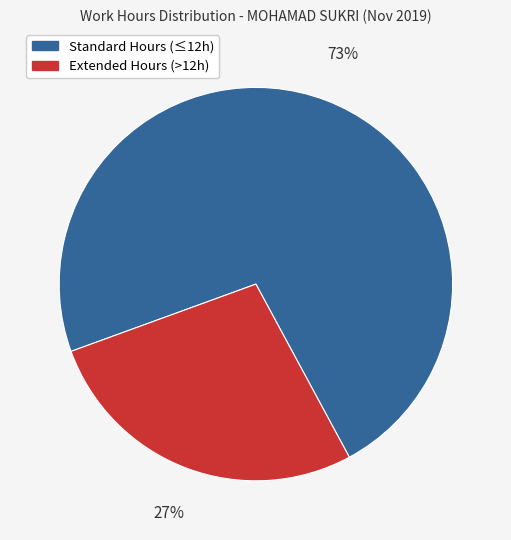

Which slice is the largest?

Standard Hours (≤12h)